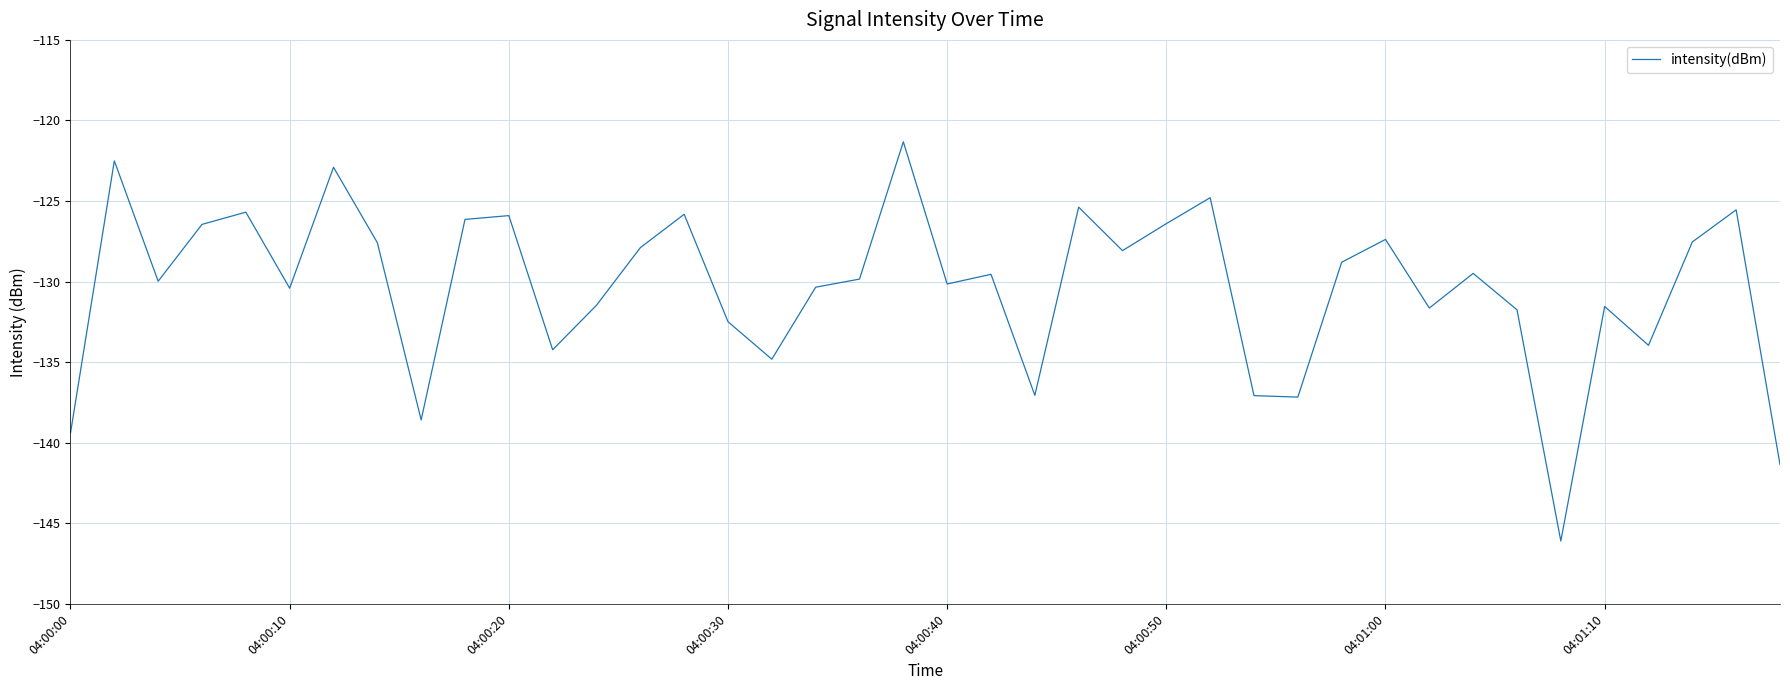

What is the smallest value displayed?

-146.1